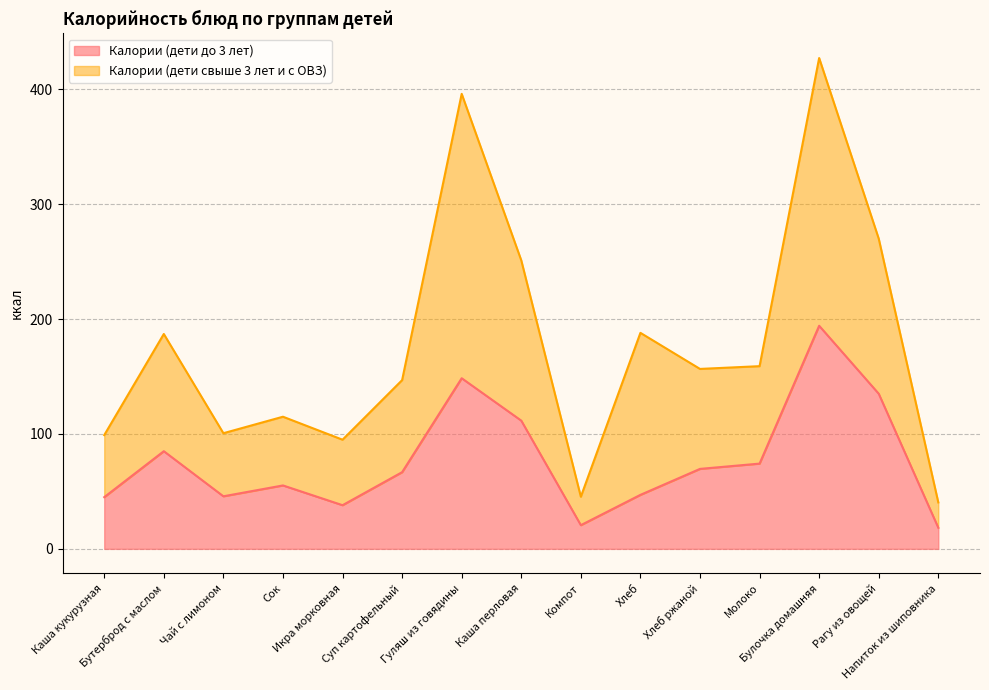

Which series has the largest total across all categories?

Калории (дети свыше 3 лет и с ОВЗ)